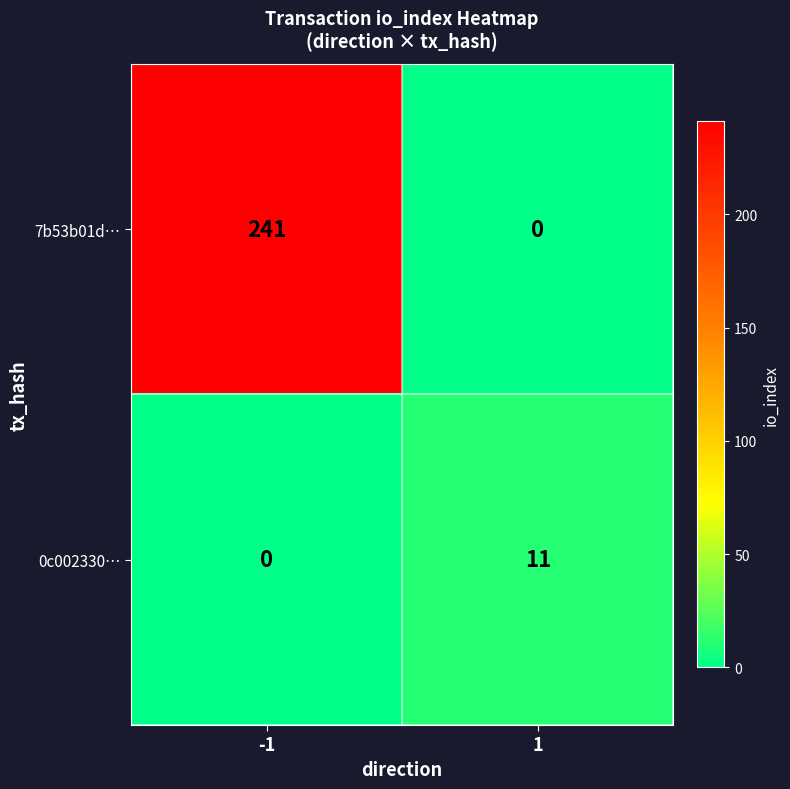

Which series has the largest range (max minus min)?

7b53b01d…